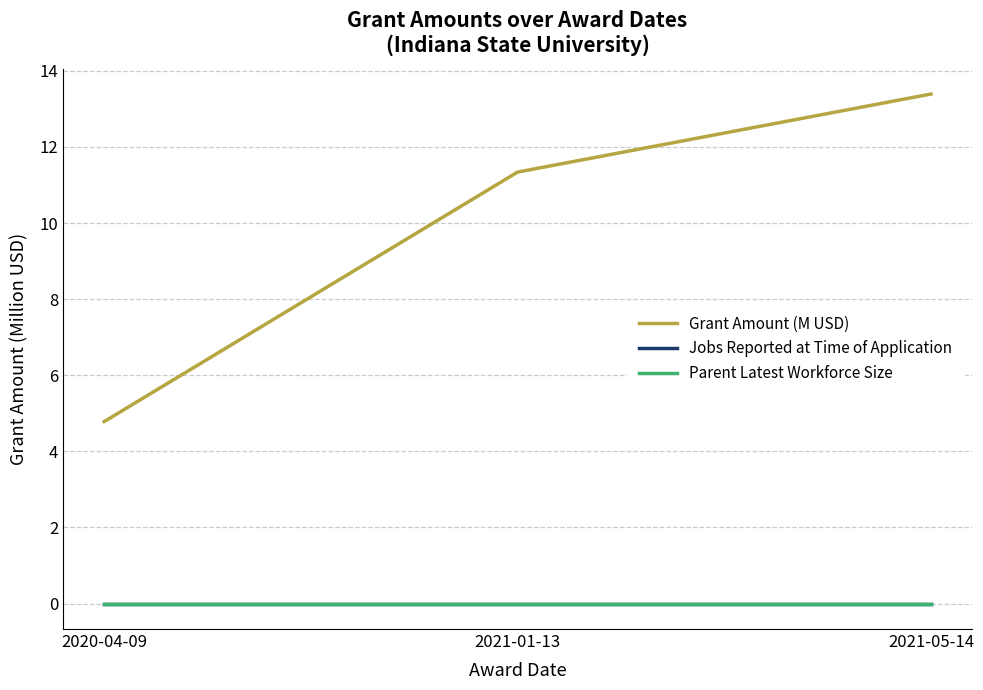

Is this an area chart (filled region under the line)?

No